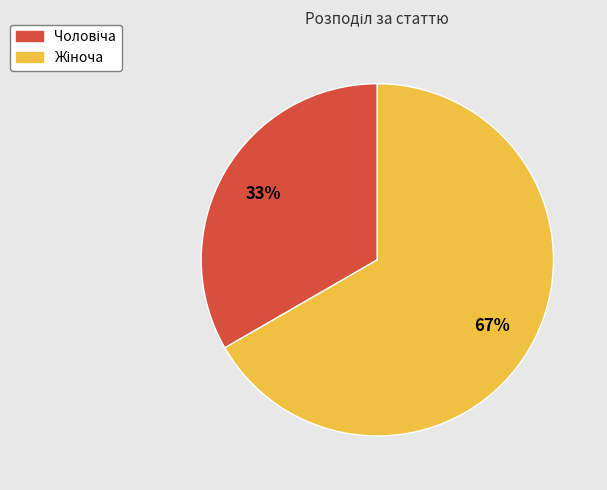

Is there any slice that represents more than half of the pie?

Yes